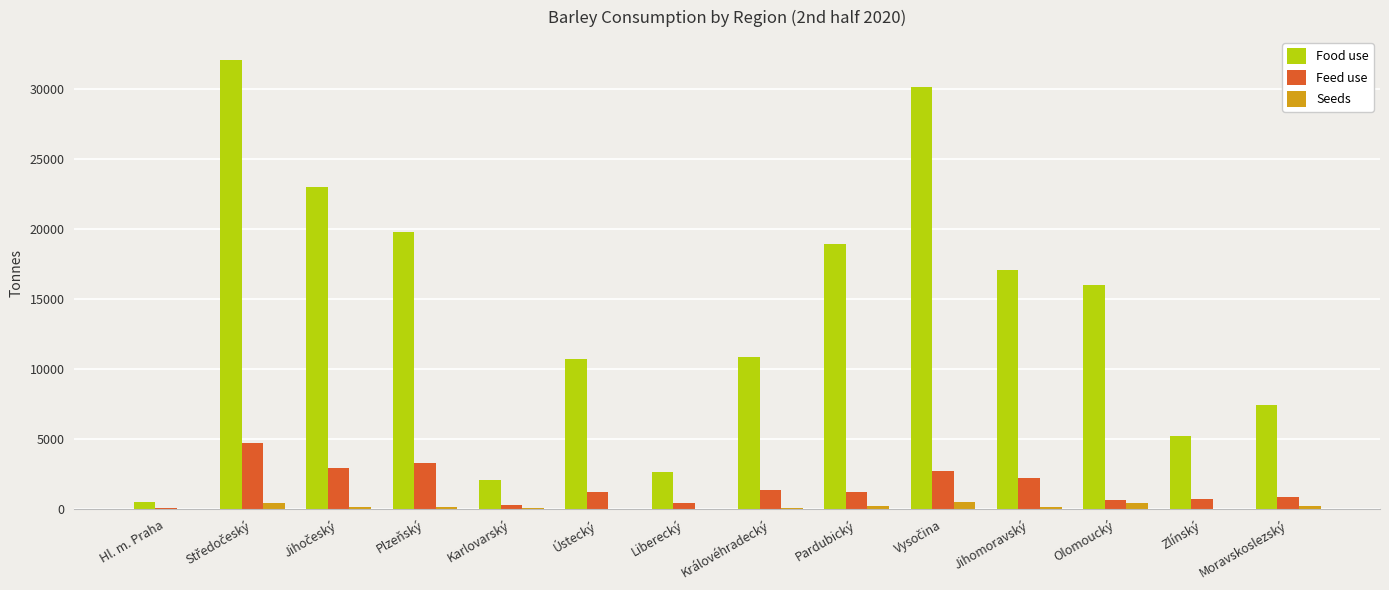

Which series has the largest total across all categories?

Food use